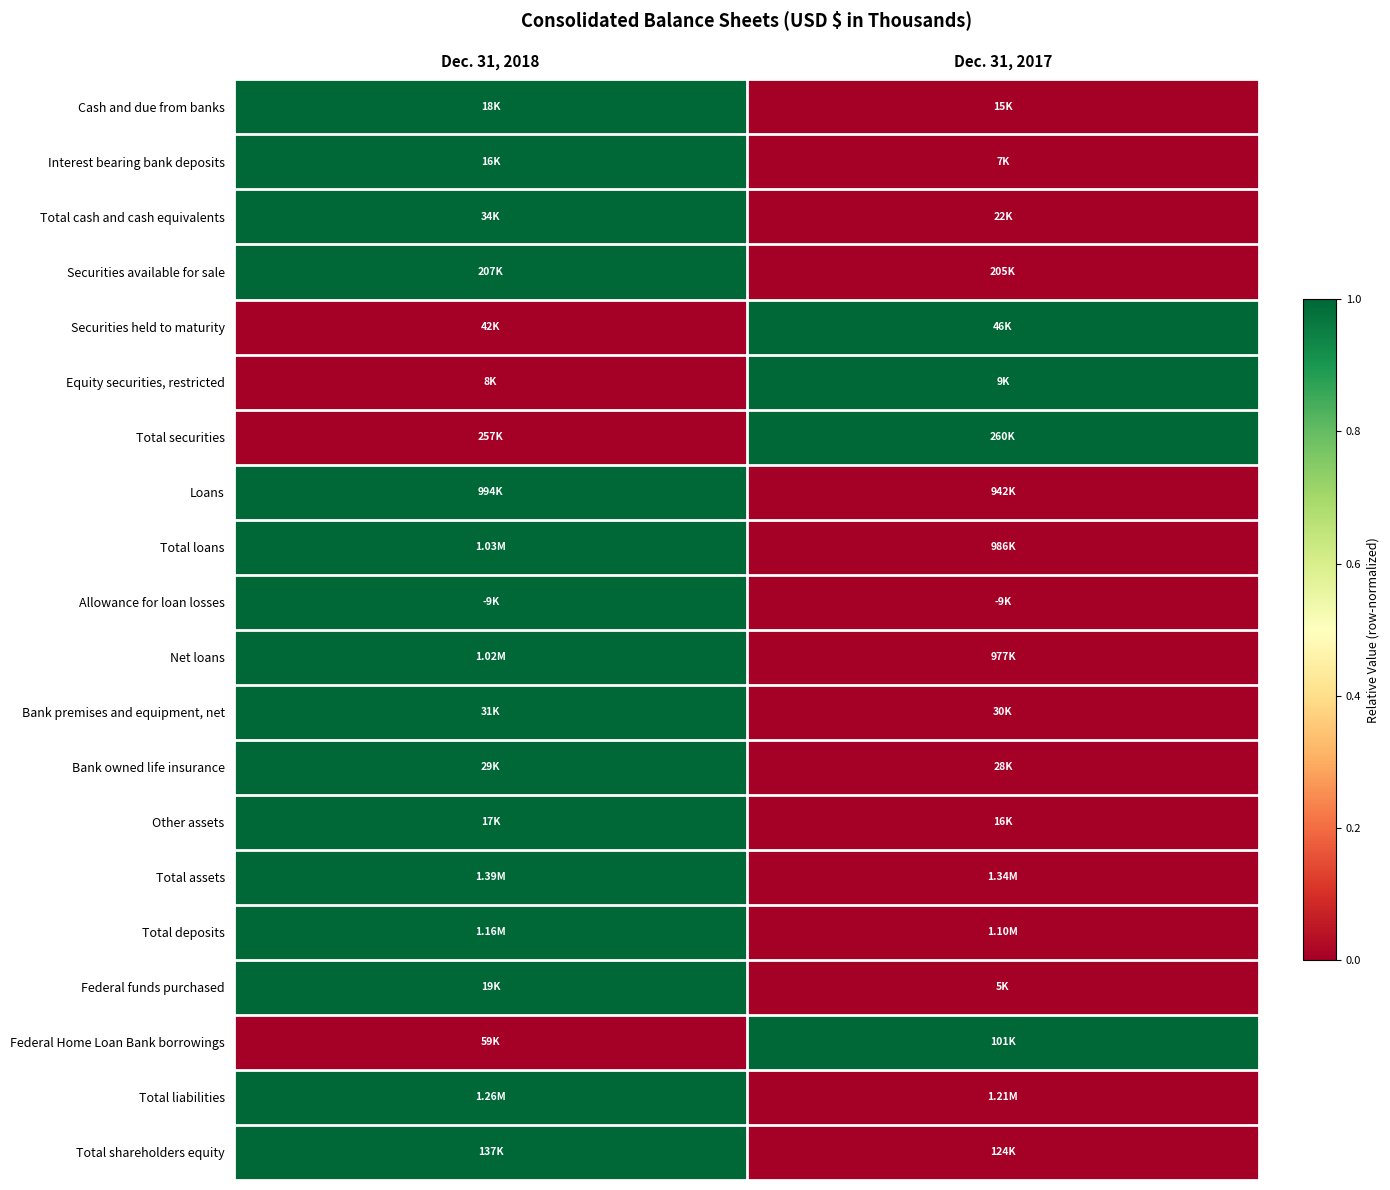

Reading left to right, transcribe all the data shown in this chart.

Cash and due from banks: Dec. 31, 2018=1	Dec. 31, 2017=0
Interest bearing bank deposits: Dec. 31, 2018=1	Dec. 31, 2017=0
Total cash and cash equivalents: Dec. 31, 2018=1	Dec. 31, 2017=0
Securities available for sale: Dec. 31, 2018=1	Dec. 31, 2017=0
Securities held to maturity: Dec. 31, 2018=0	Dec. 31, 2017=1
Equity securities, restricted: Dec. 31, 2018=0	Dec. 31, 2017=1
Total securities: Dec. 31, 2018=0	Dec. 31, 2017=1
Loans: Dec. 31, 2018=1	Dec. 31, 2017=0
Total loans: Dec. 31, 2018=1	Dec. 31, 2017=0
Allowance for loan losses: Dec. 31, 2018=1	Dec. 31, 2017=0
Net loans: Dec. 31, 2018=1	Dec. 31, 2017=0
Bank premises and equipment, net: Dec. 31, 2018=1	Dec. 31, 2017=0
Bank owned life insurance: Dec. 31, 2018=1	Dec. 31, 2017=0
Other assets: Dec. 31, 2018=1	Dec. 31, 2017=0
Total assets: Dec. 31, 2018=1	Dec. 31, 2017=0
Total deposits: Dec. 31, 2018=1	Dec. 31, 2017=0
Federal funds purchased: Dec. 31, 2018=1	Dec. 31, 2017=0
Federal Home Loan Bank borrowings: Dec. 31, 2018=0	Dec. 31, 2017=1
Total liabilities: Dec. 31, 2018=1	Dec. 31, 2017=0
Total shareholders equity: Dec. 31, 2018=1	Dec. 31, 2017=0